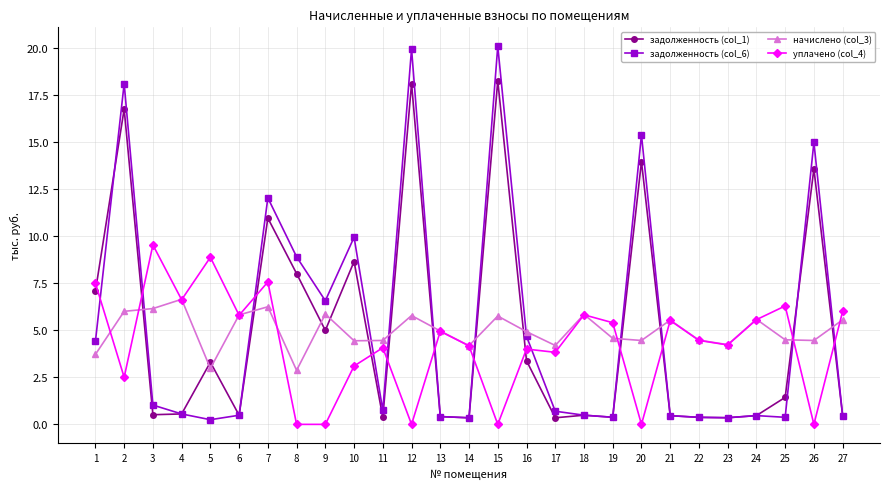

Is this an area chart (filled region under the line)?

No